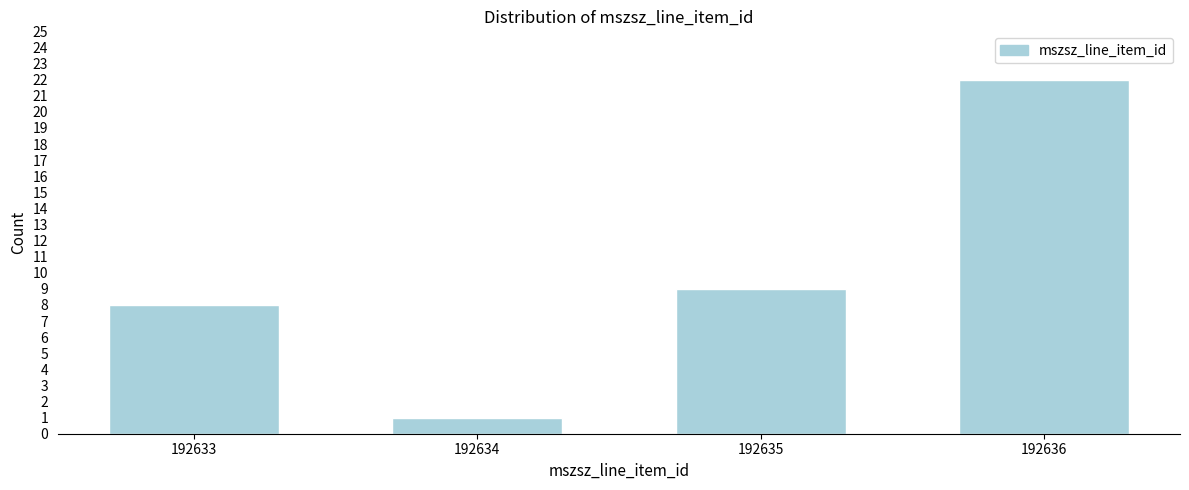

Reading right to left, list all the values displayed in this chart.

22	9	1	8